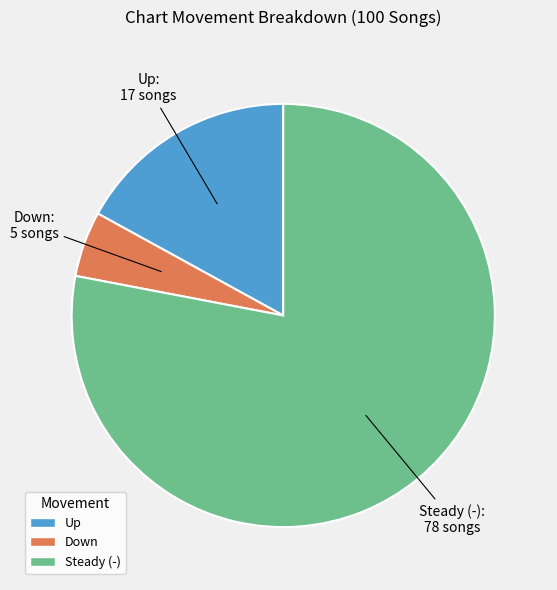

Is there any slice that represents more than half of the pie?

Yes